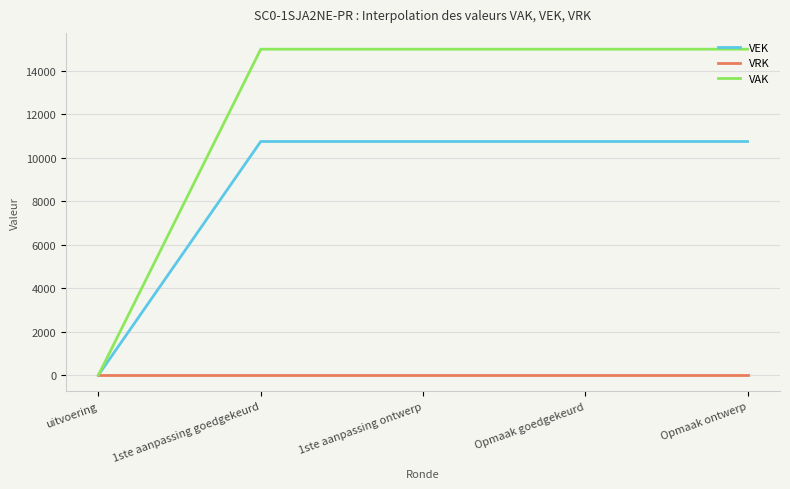

What is the highest value of the VAK series?

15000